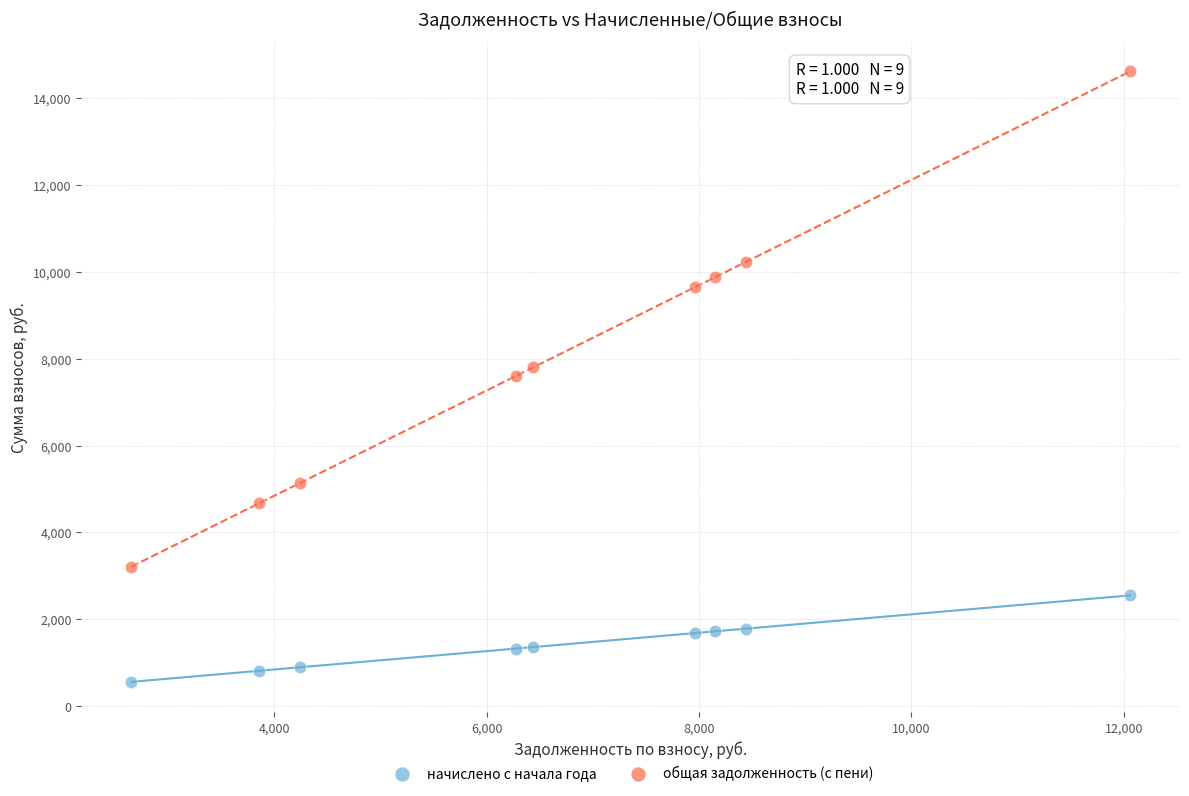

In the общая задолженность (с пени) series, what Y value is closest to 8913?

9643.6